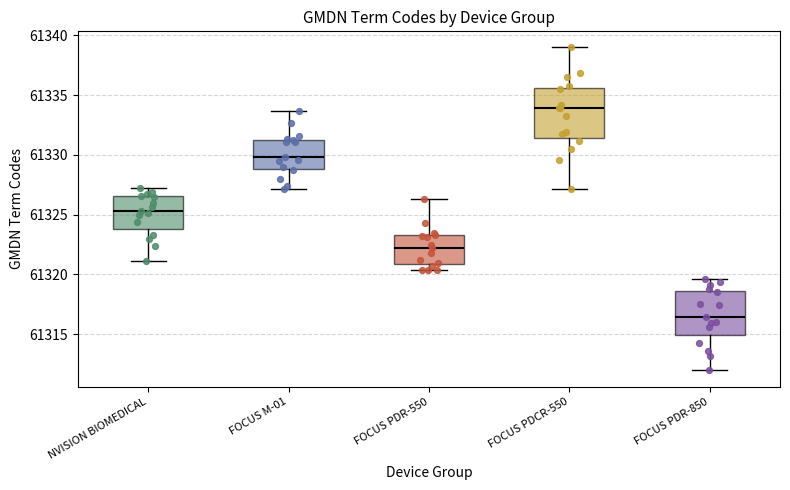

Where does the median line of the box for FOCUS PDR-550 sit on the y-axis? The values are not printed on the chart, so give them approximately, as read against the axis.

61322.0